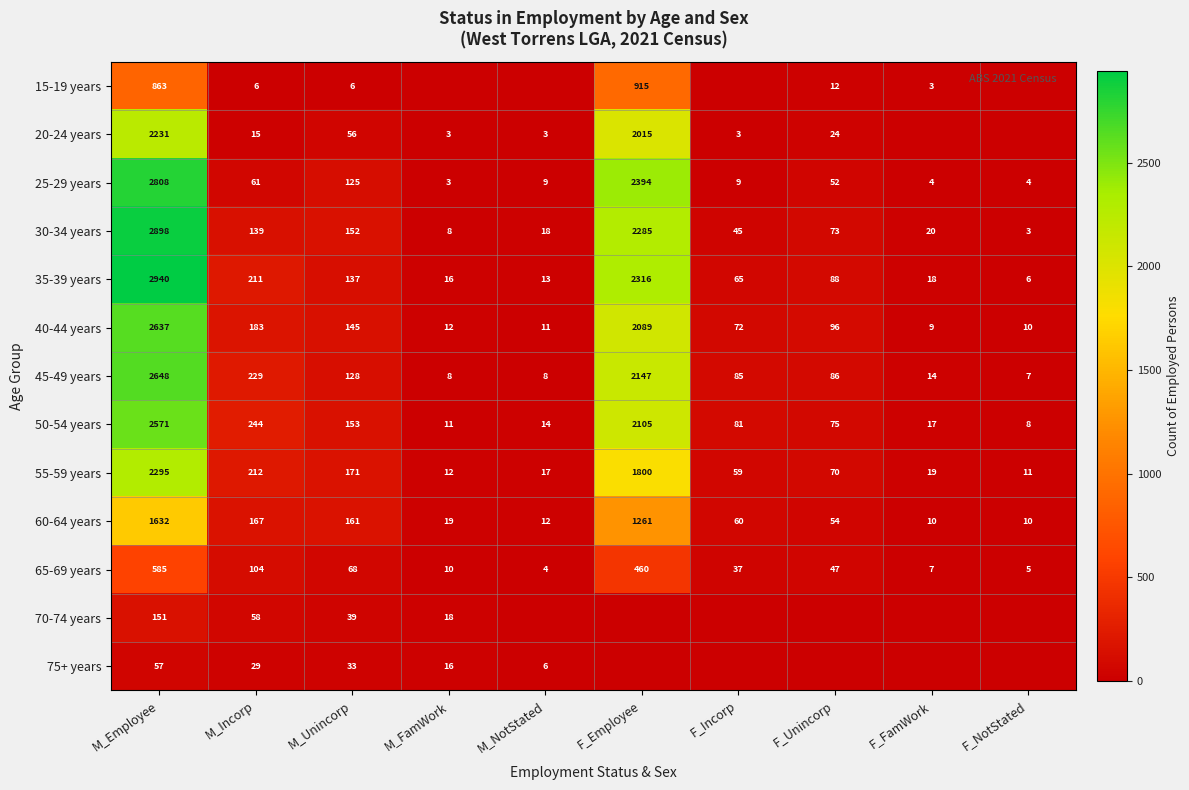

At M_Incorp, list the series in order from largest to smallest.

50-54 years, 45-49 years, 55-59 years, 35-39 years, 40-44 years, 60-64 years, 30-34 years, 65-69 years, 25-29 years, 70-74 years, 75+ years, 20-24 years, 15-19 years